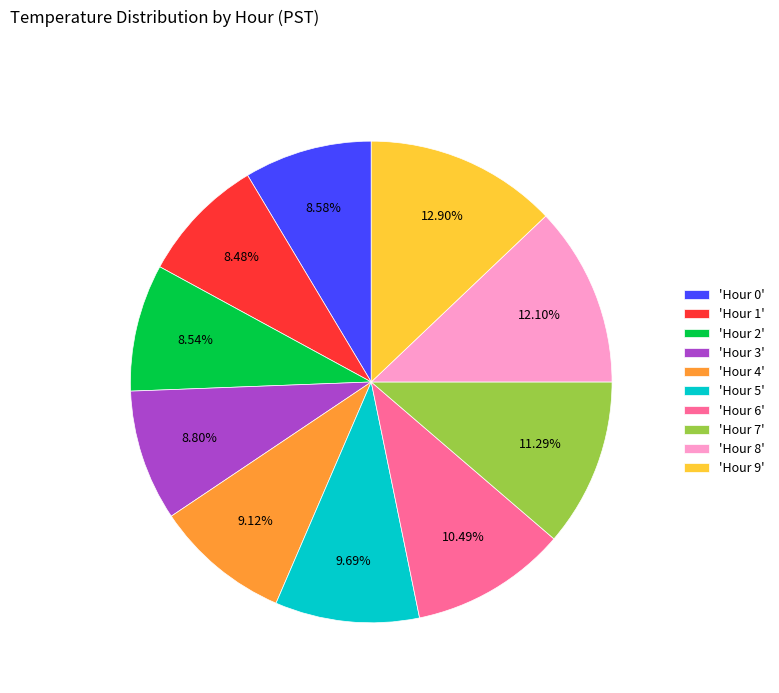

Between 'Hour 0' and 'Hour 7', which is larger?

'Hour 7'